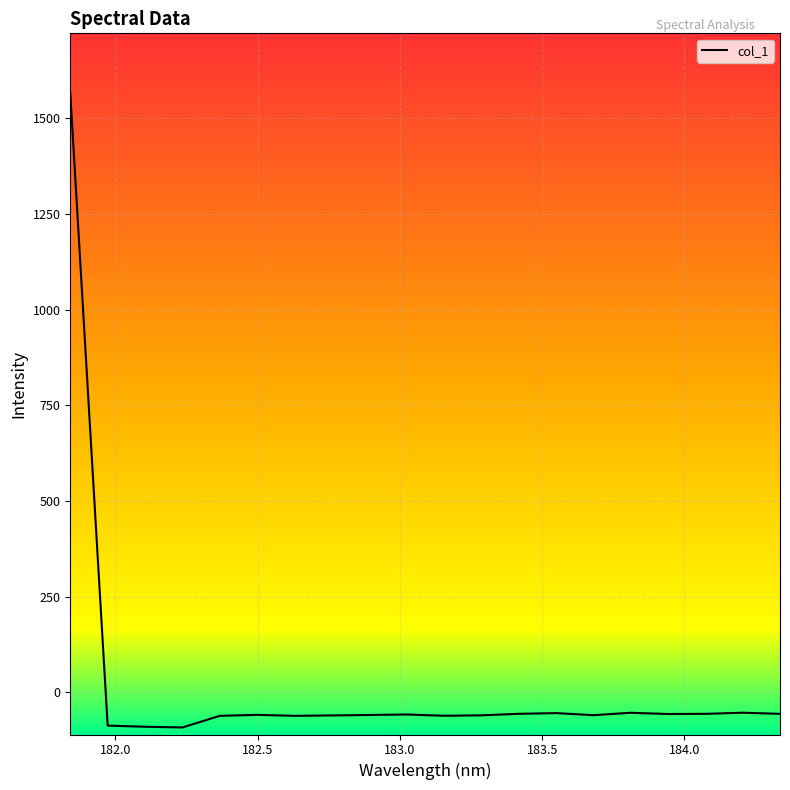

What is the greatest value displayed?

1565.2